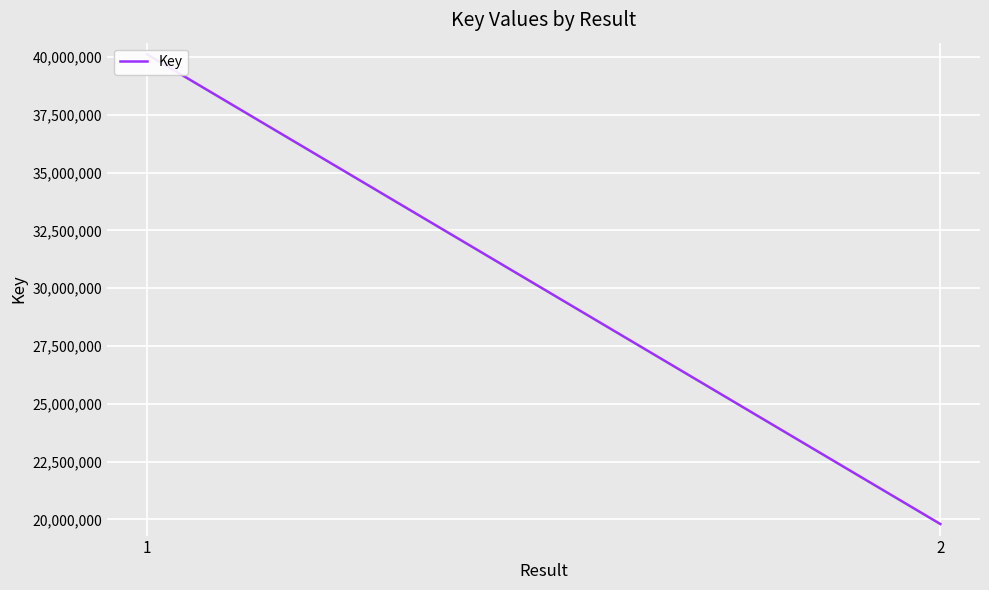

Rank the categories by value from highest to lowest.

1, 2